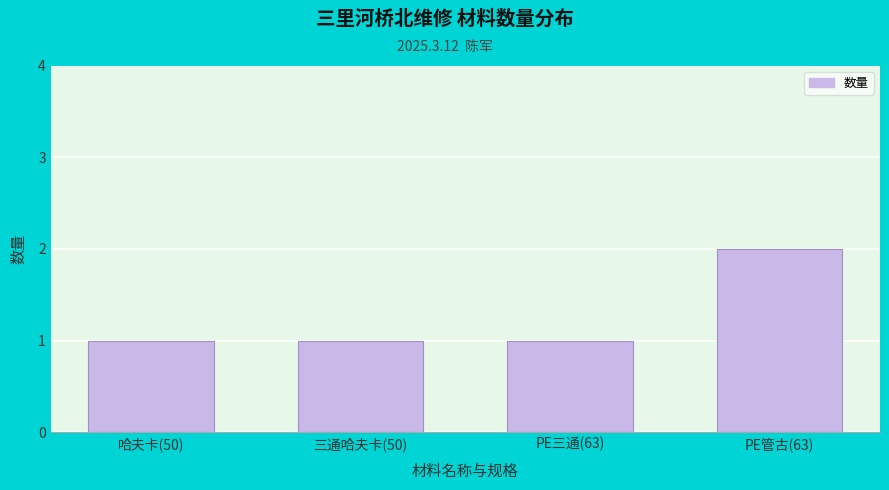

Reading left to right, extract all data points from this chart.

1	1	1	2